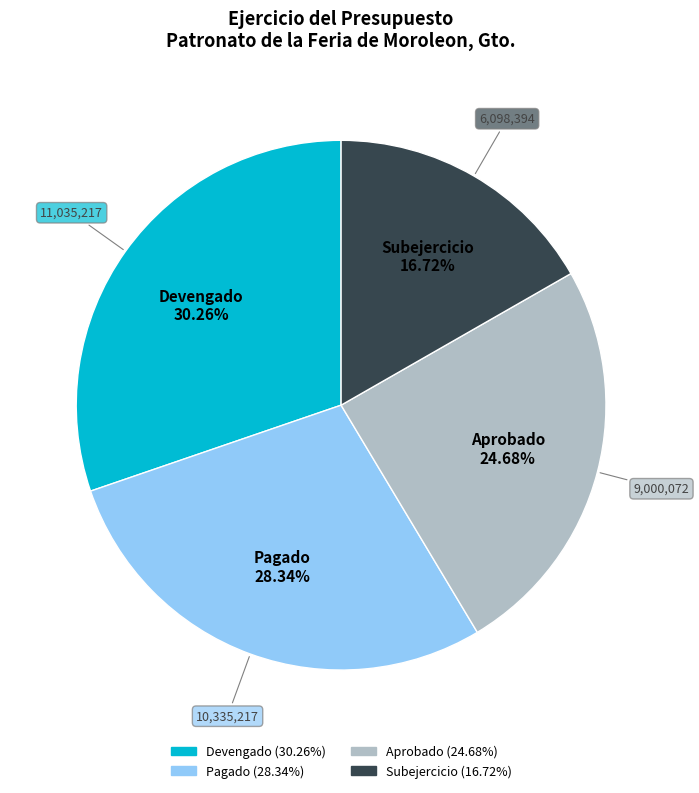

Is there any slice that represents more than half of the pie?

No